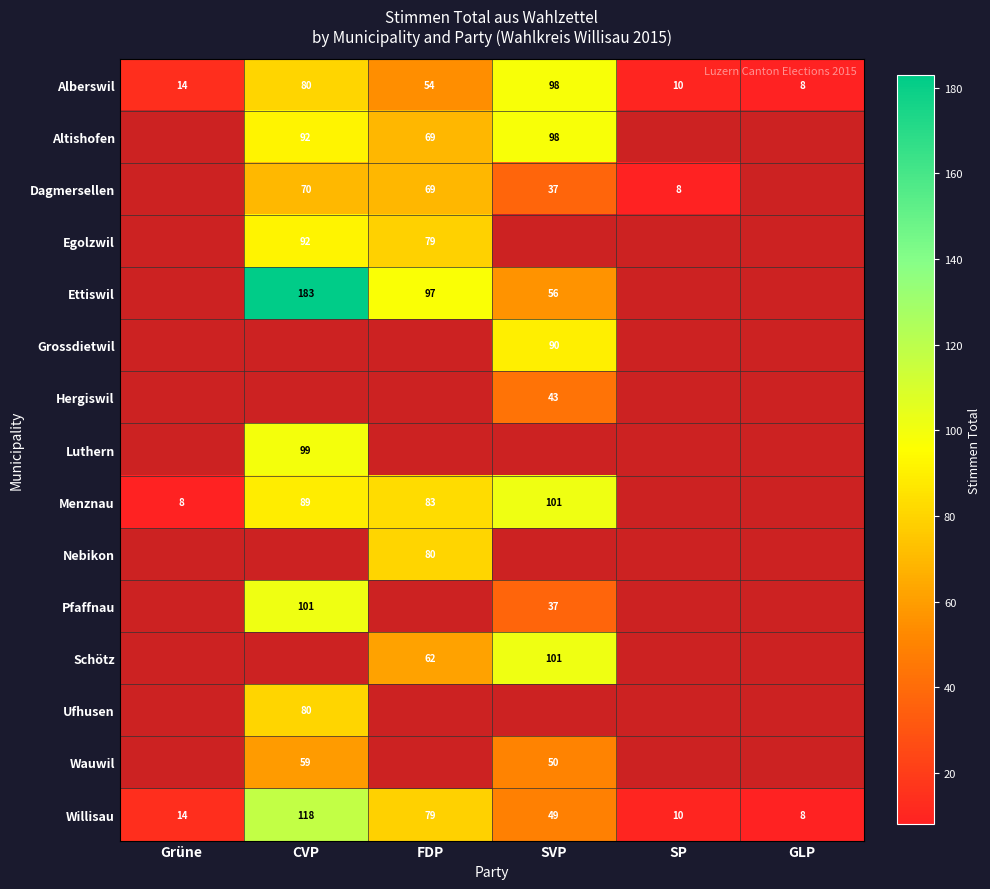

Is the value of Alberswil at FDP greater than the value of Ufhusen at CVP?

No